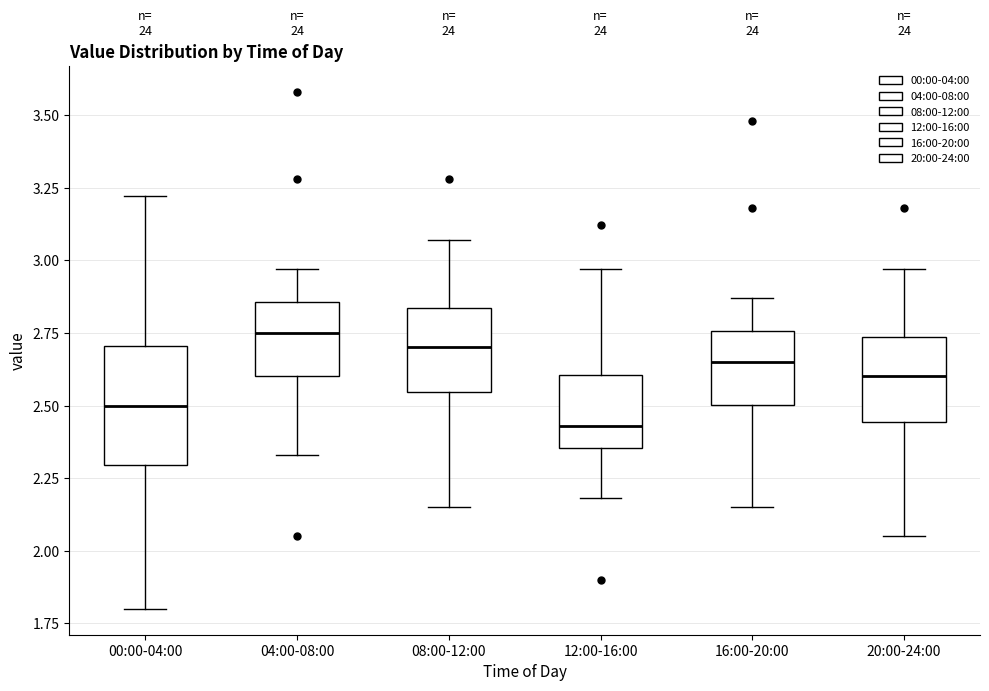

Reading left to right, transcribe this box plot: for each box, give where its median line is, the range the box spans, and where its two whiskers end, as read against the y-axis. The values are not printed on the chart, so give them approximately, as read against the axis.

00:00-04:00: median 2.50, box 2.30 to 2.70, whiskers 1.80 to 3.20
04:00-08:00: median 2.75, box 2.60 to 2.85, whiskers 2.35 to 2.95
08:00-12:00: median 2.70, box 2.55 to 2.85, whiskers 2.15 to 3.05
12:00-16:00: median 2.45, box 2.35 to 2.60, whiskers 2.20 to 2.95
16:00-20:00: median 2.65, box 2.50 to 2.75, whiskers 2.15 to 2.85
20:00-24:00: median 2.60, box 2.45 to 2.75, whiskers 2.05 to 2.95